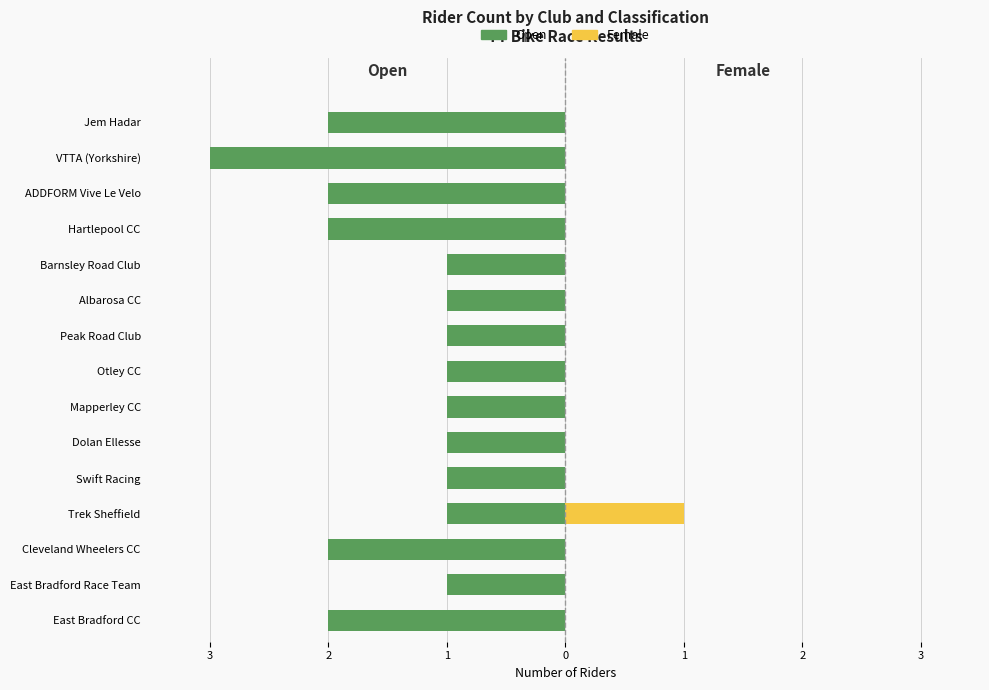

What is the difference between the maximum and minimum values in the Open series?

2